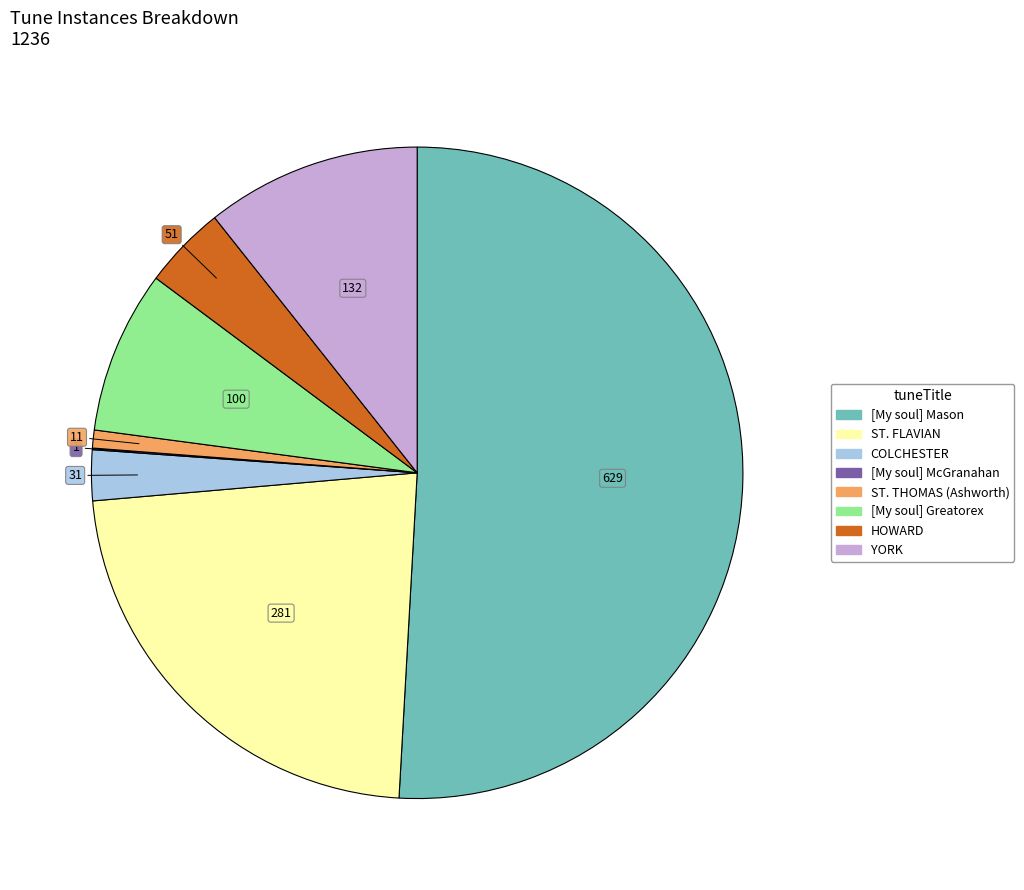

Is there any slice that represents more than half of the pie?

Yes